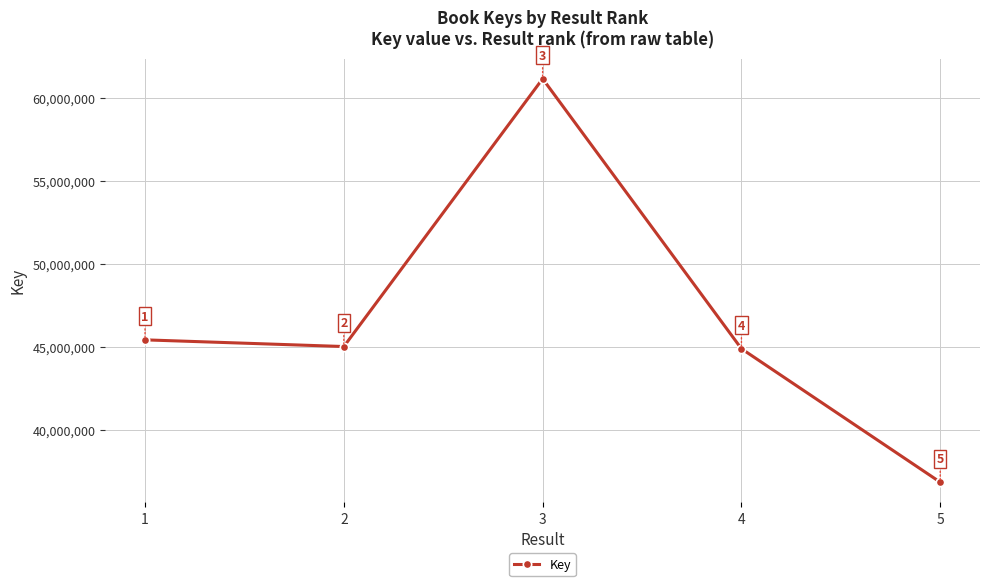

Read the value at 3, to the nearest 100.

61187400